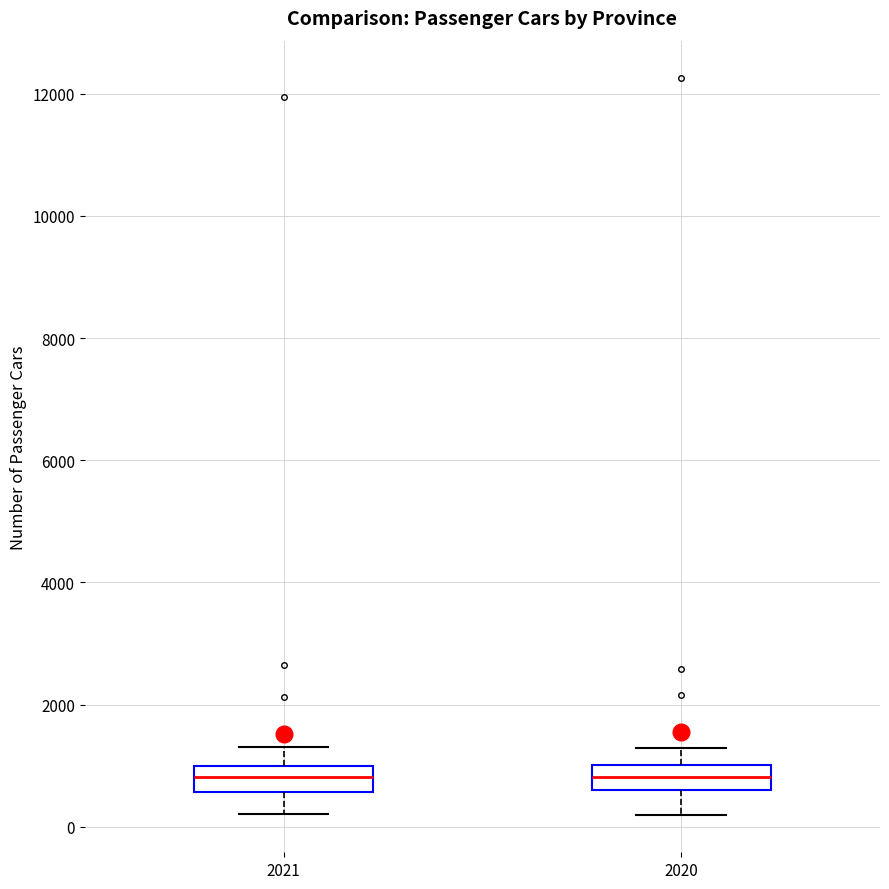

Where is the lower edge of the box at x = 2020 on the y-axis? The values are not printed on the chart, so give them approximately, as read against the axis.

600